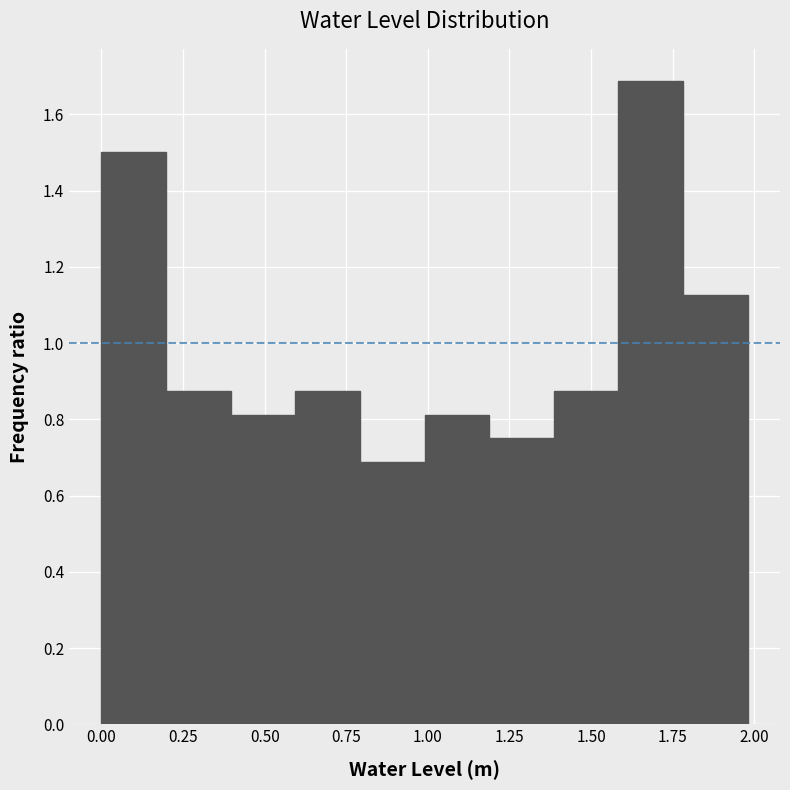

Around what value on the x-axis is the tallest bar? Give the approximate position of its centre, as read against the axis.

1.70